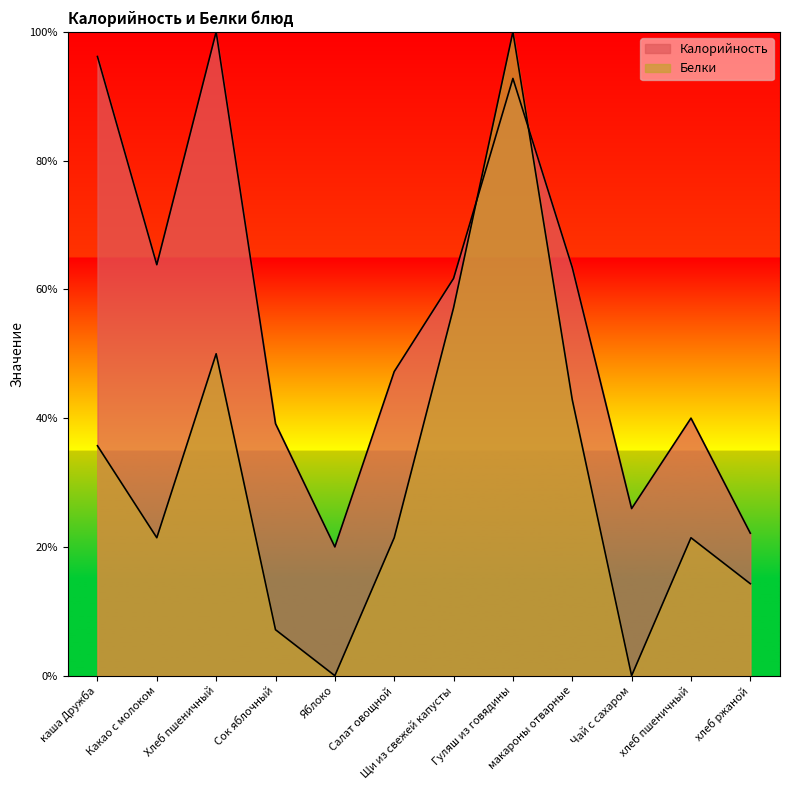

Which series ends up on top after the final intersection of Белки and Калорийность?

Калорийность